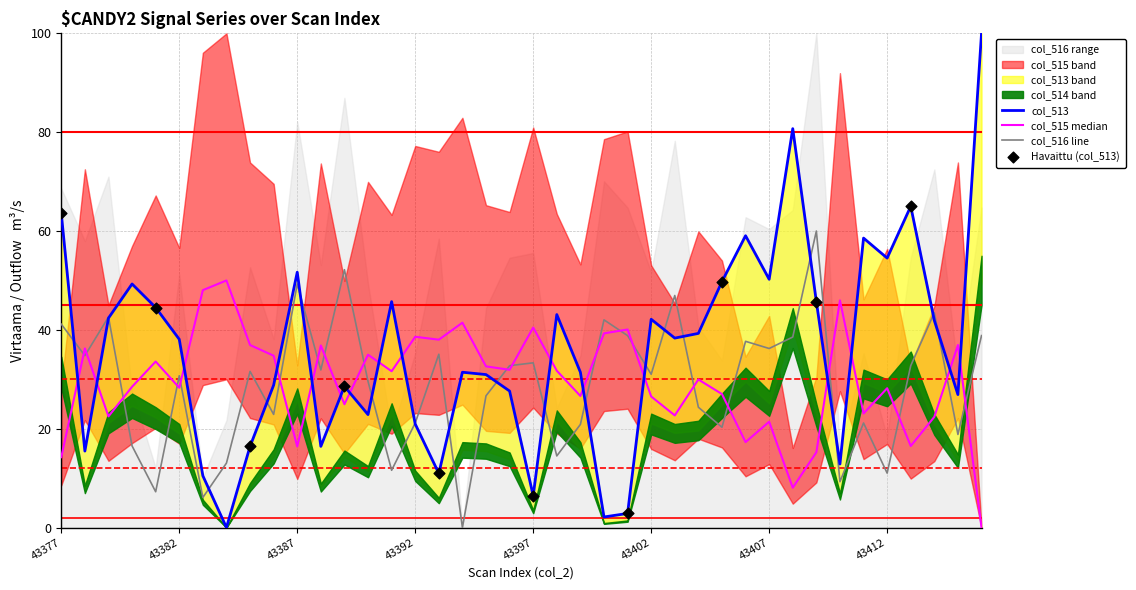

At which category is the sum across all series the highest?

43416